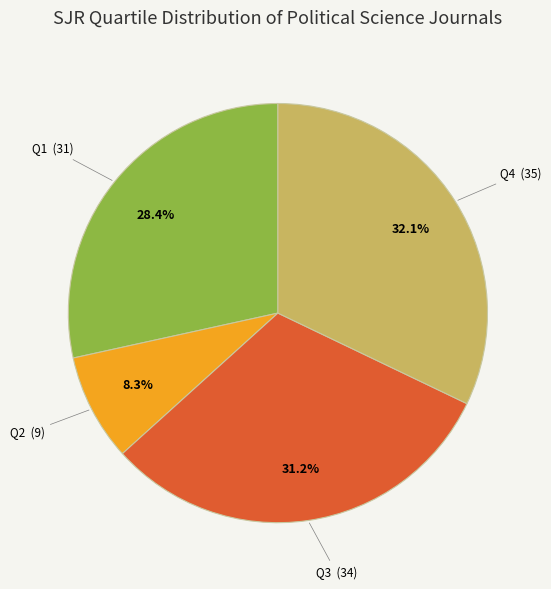

Is there any slice that represents more than half of the pie?

No